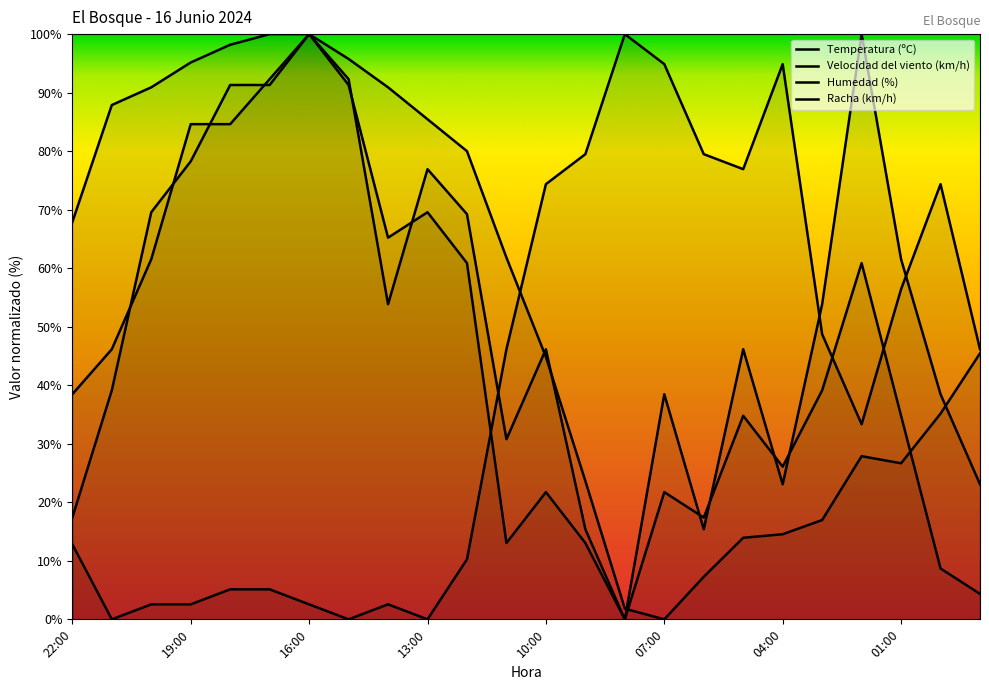

Reading left to right, what are all the values shown in this chart?

Temperatura (ºC): 67.9	87.9	90.9	95.2	98.2	100.0	100.0	95.8	90.9	85.5	80.0	61.8	44.8	23.6	1.8	0.0	7.3	13.9	14.5	17.0	27.9	26.7	35.2	45.5
Velocidad del viento (km/h): 38.5	46.2	61.5	84.6	84.6	92.3	100.0	92.3	53.8	76.9	69.2	30.8	46.2	15.4	0.0	38.5	15.4	46.2	23.1	53.8	100.0	61.5	38.5	23.1
Humedad (%): 12.8	0.0	2.6	2.6	5.1	5.1	2.6	0.0	2.6	0.0	10.3	46.2	74.4	79.5	100.0	94.9	79.5	76.9	94.9	48.7	33.3	56.4	74.4	46.2
Racha (km/h): 17.4	39.1	69.6	78.3	91.3	91.3	100.0	91.3	65.2	69.6	60.9	13.0	21.7	13.0	0.0	21.7	17.4	34.8	26.1	39.1	60.9	34.8	8.7	4.3